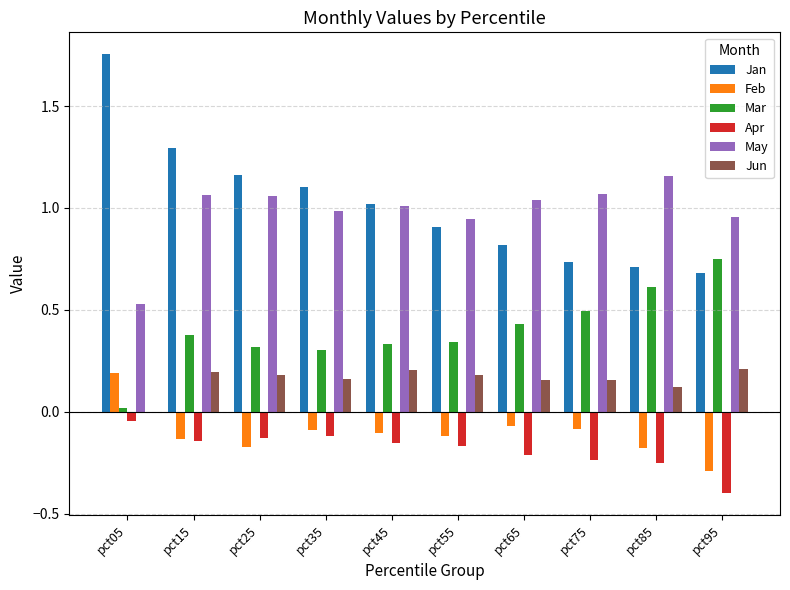

Is it true that Feb equals -0.1 at pct45?

True